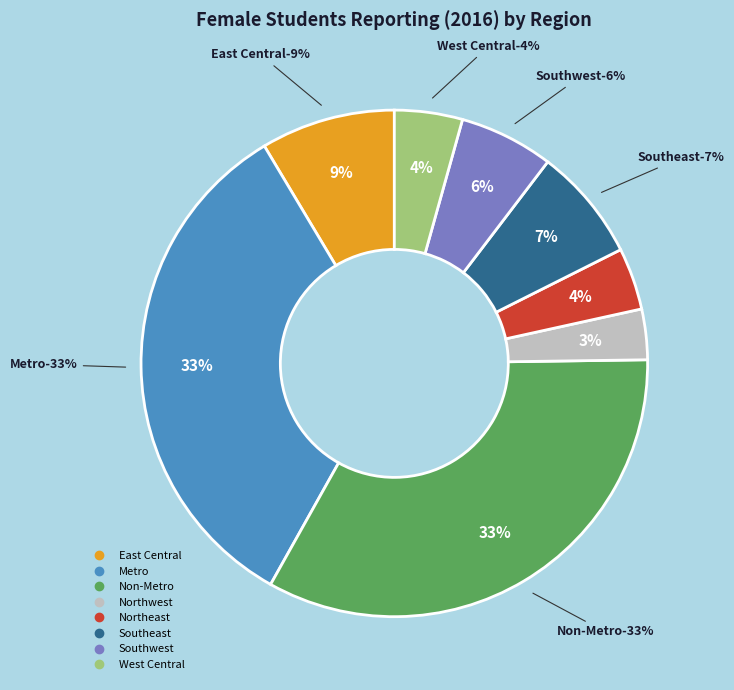

To the nearest percent, what percentage of the pie is Metro?

33%